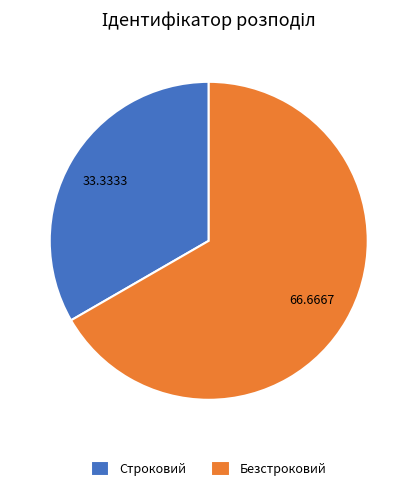

Which slice represents more than half of the pie?

Безстроковий